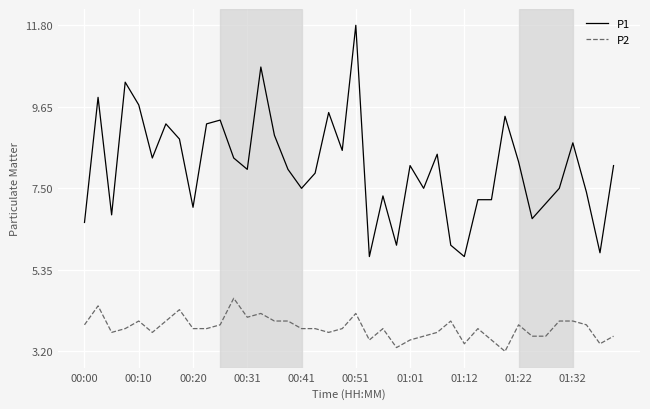

Rank the series by their maximum value, from lowest to highest.

P2, P1